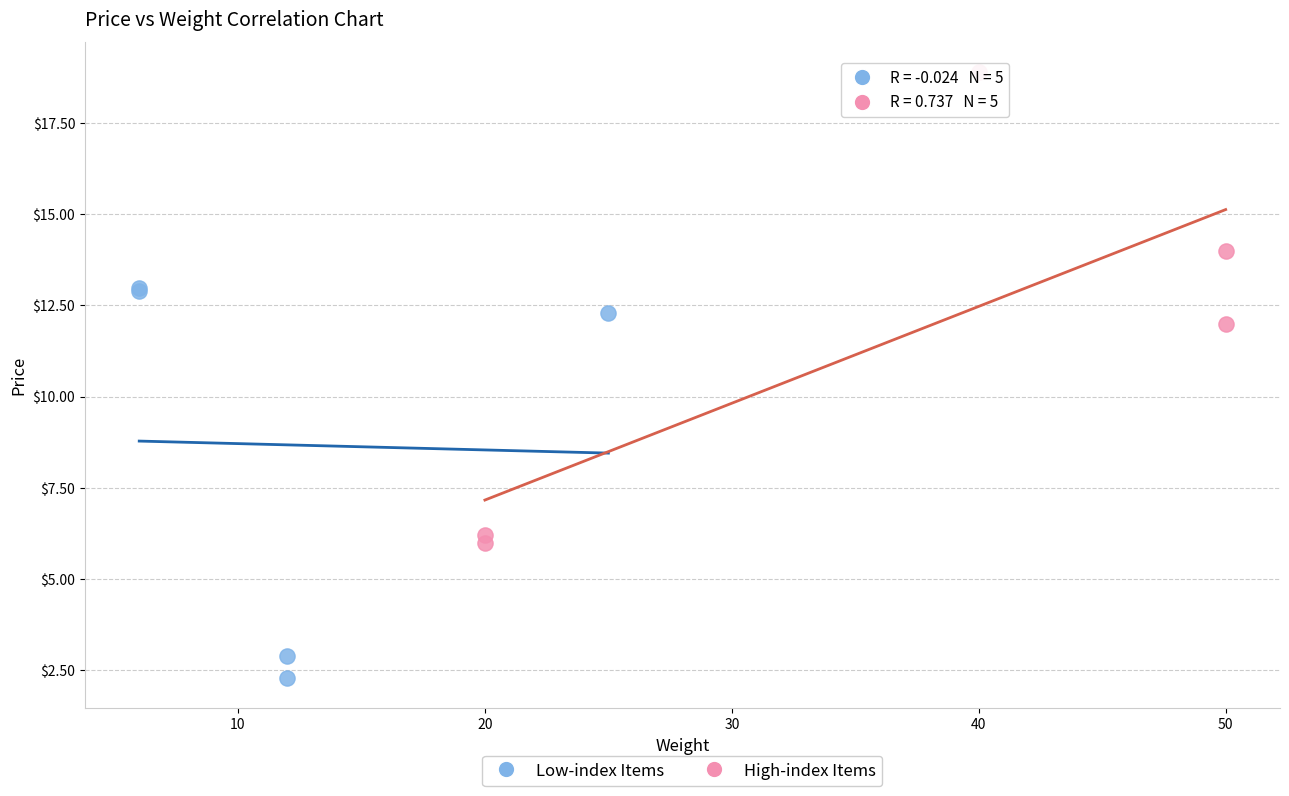

Which series reaches the minimum Y coordinate?

Low-index Items